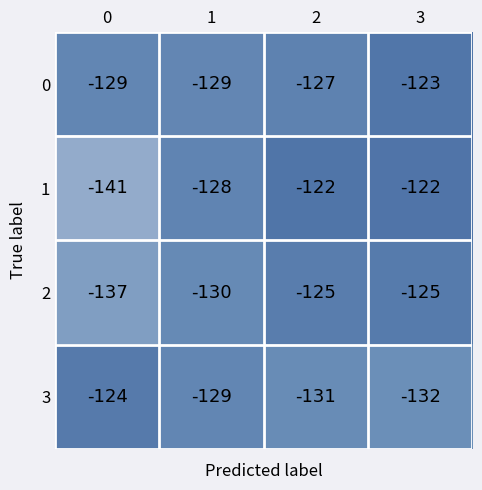

At which label does 0 first exceed -127?

3